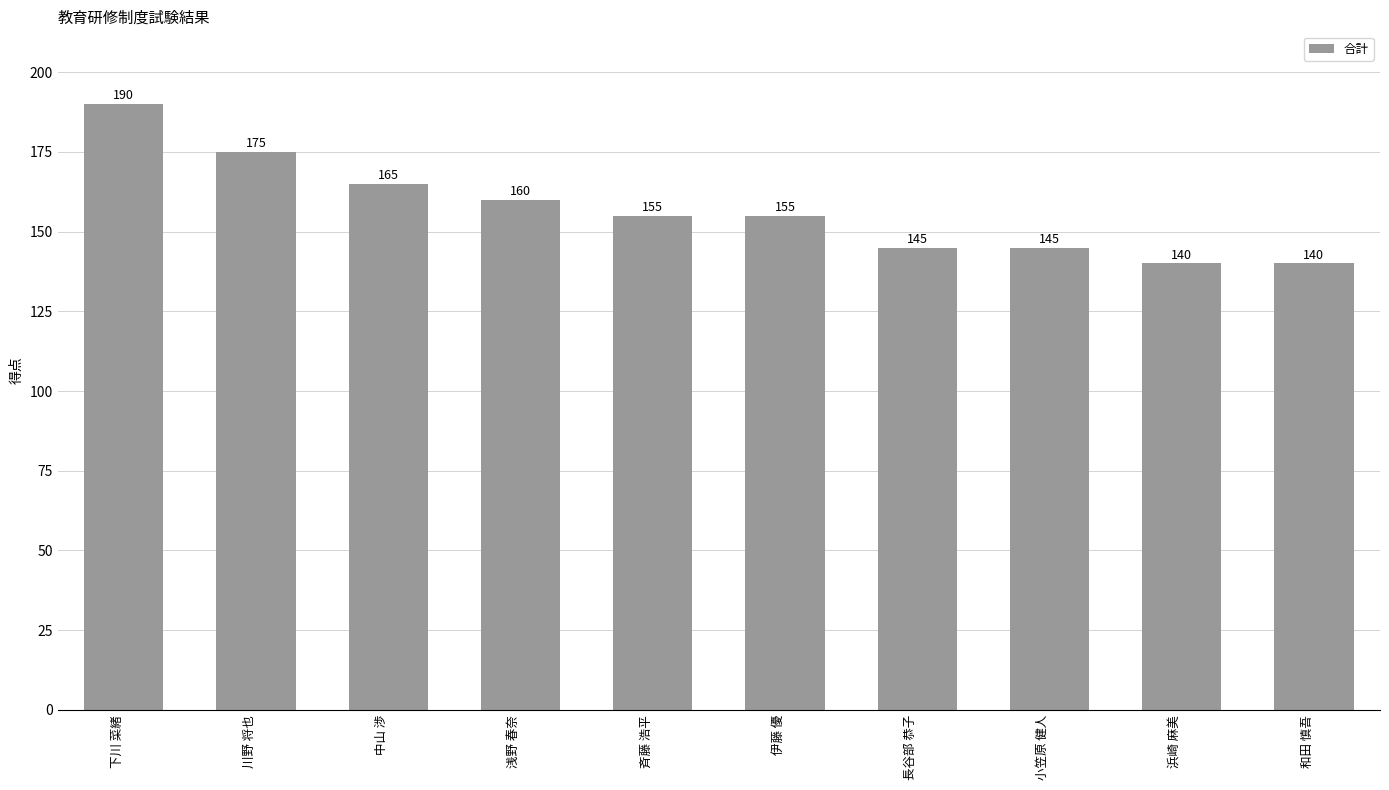

Which label corresponds to the largest value in the chart?

下川 菜緒